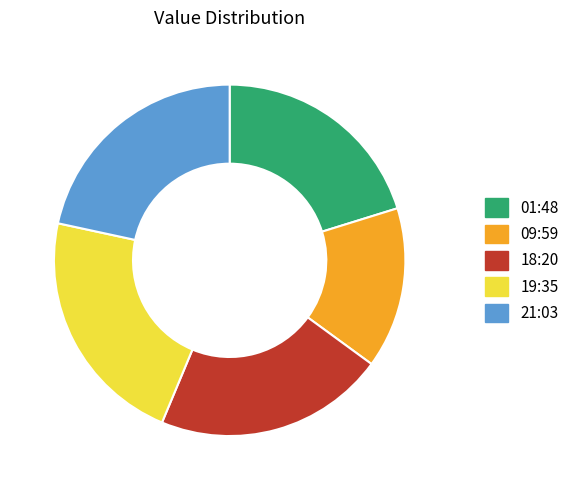

Does any single category account for the majority?

No